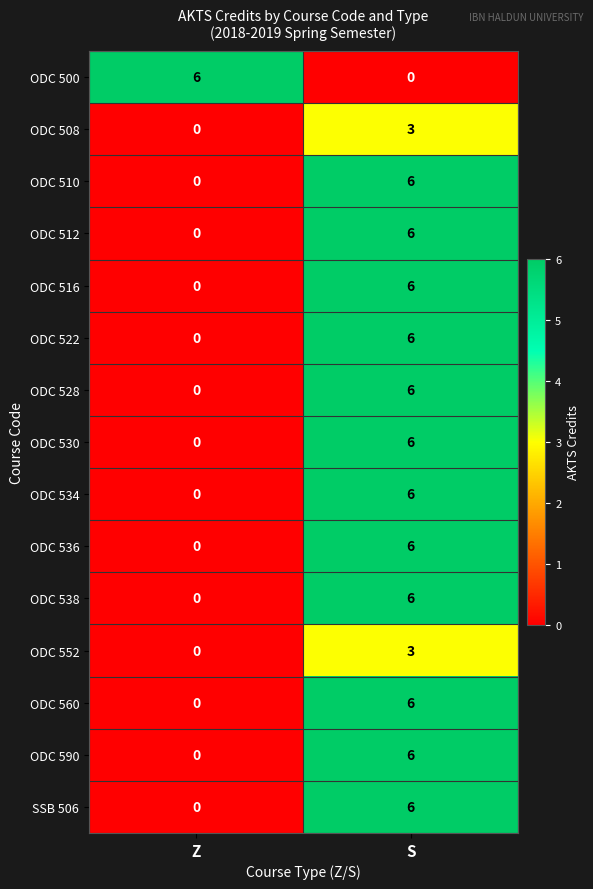

What is the difference between the highest and lowest values at Z?

6